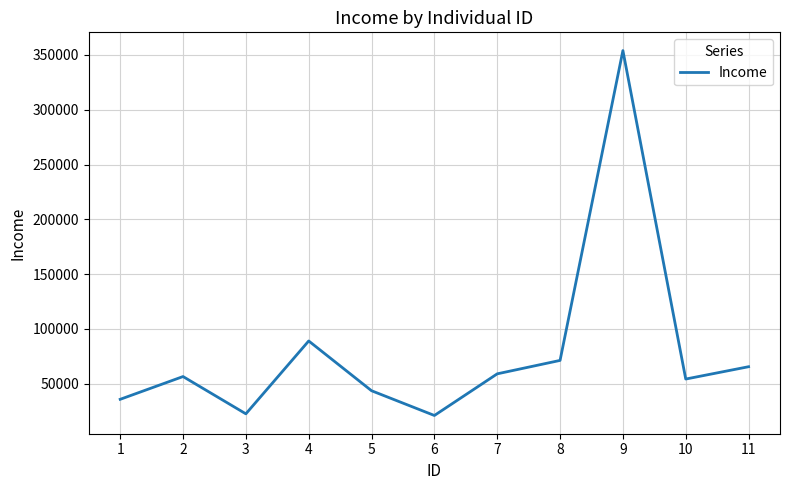

Is it true that the value at 1 is 12756?

False